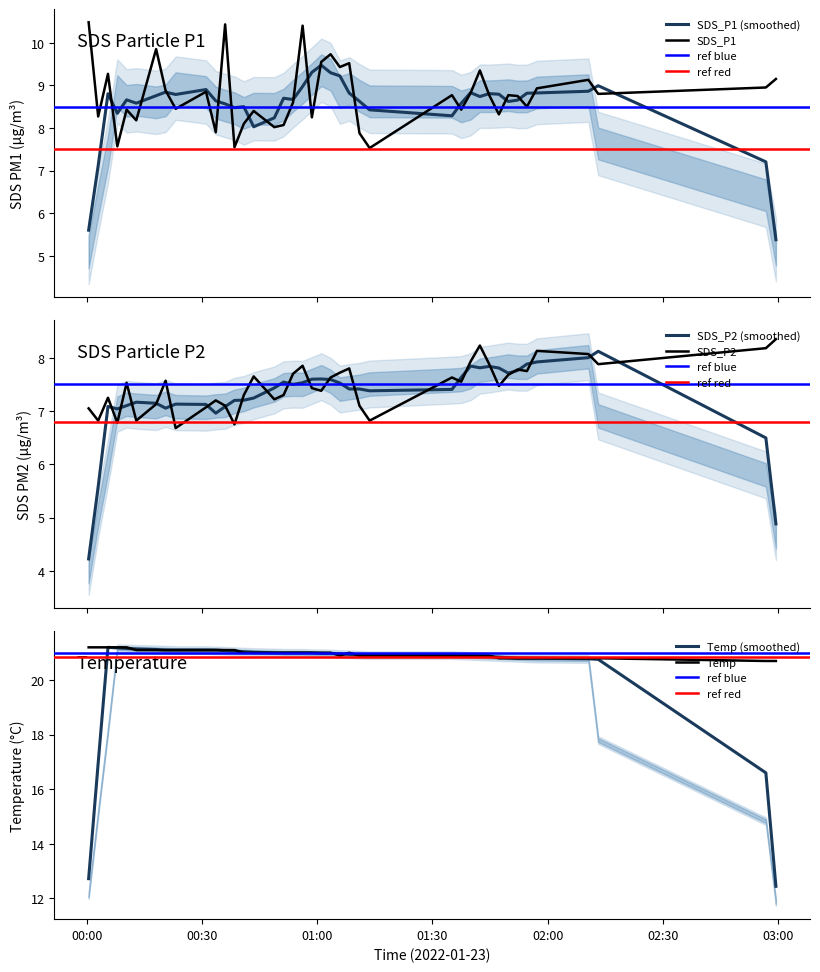

Count the number of data series in this chart.

3